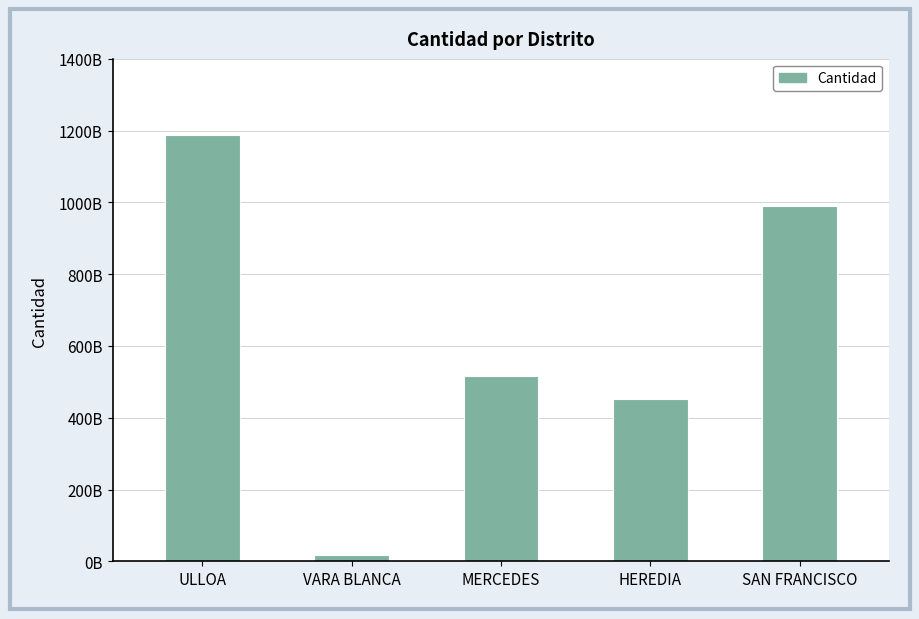

Reading left to right, what are all the values shown in this chart?

1186601799604	17386705744	516837439712	452150621984	990248617732